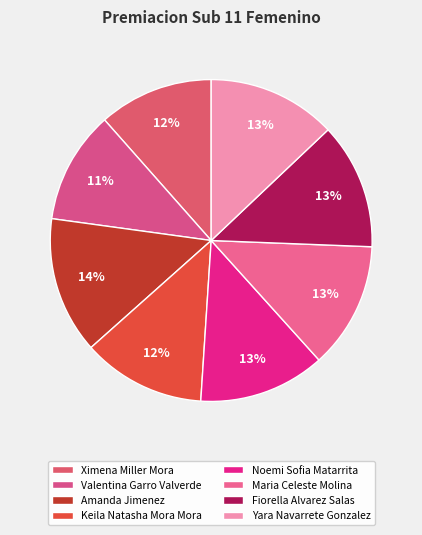

To the nearest percent, what portion does Valentina Garro Valverde represent?

11%